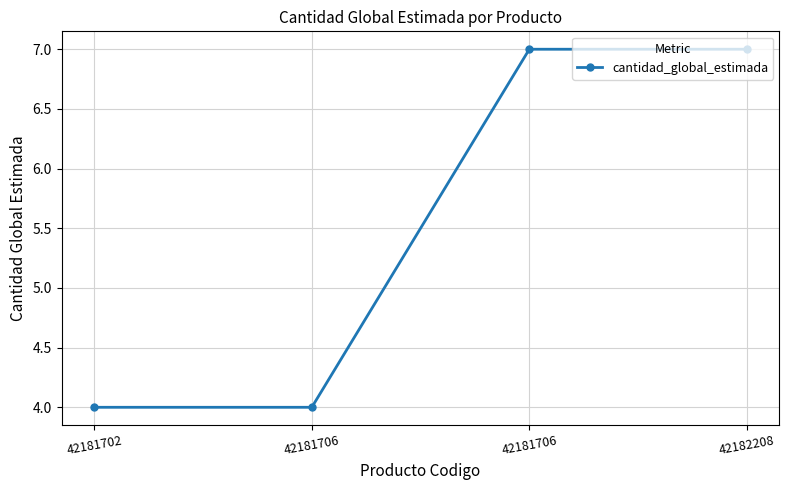

How many lines are shown in the chart?

1